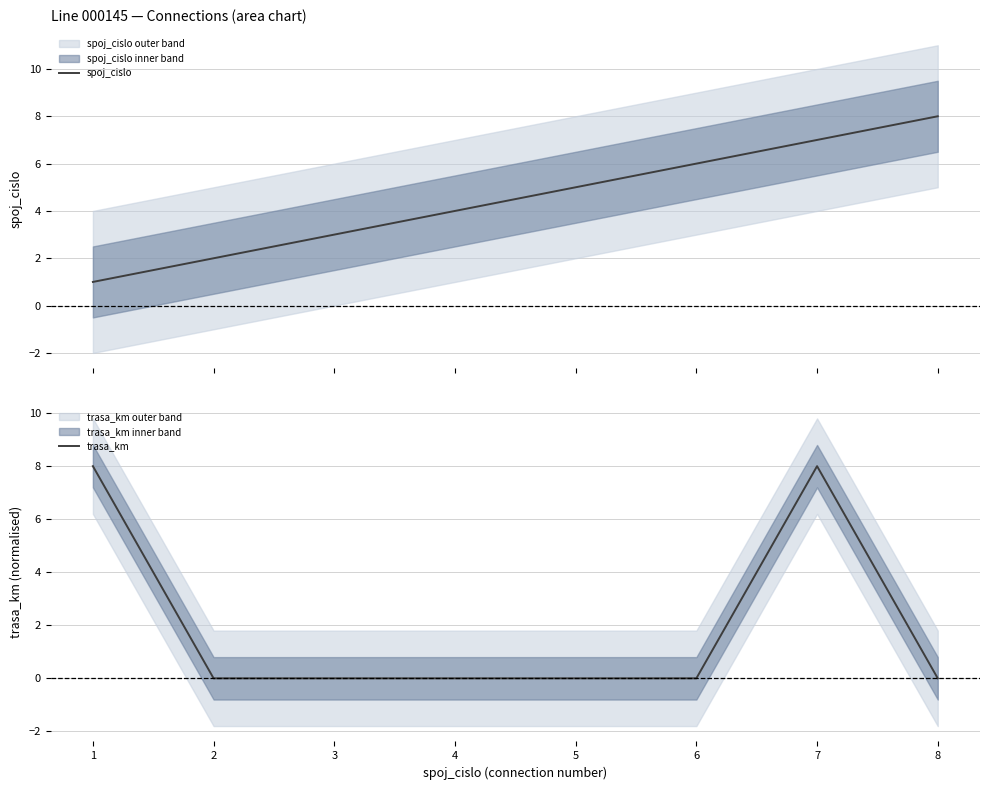

What is the difference between the maximum and minimum values in the trasa_km series?

8